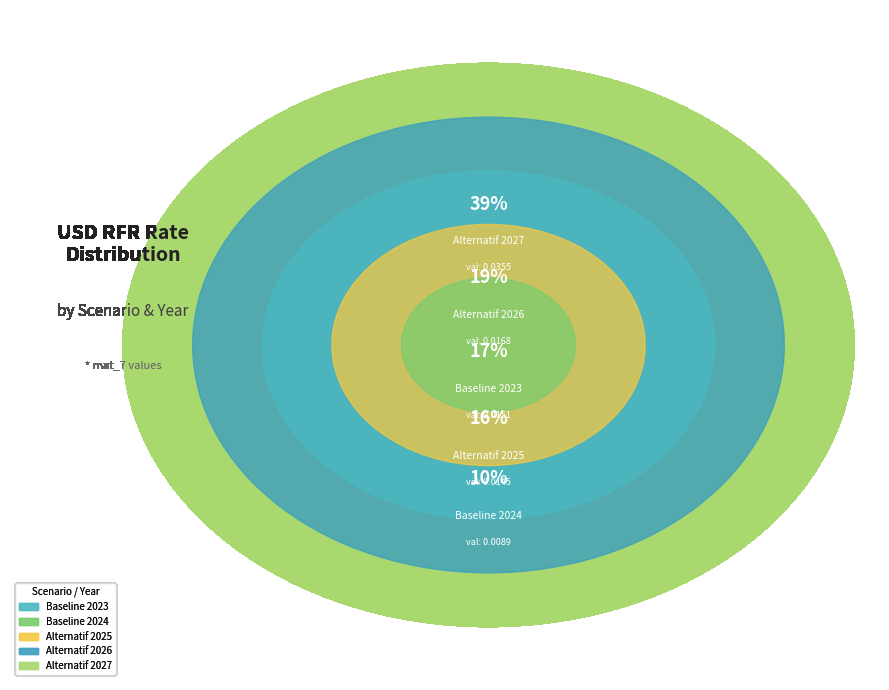

How much of the chart is everything except Alternatif 2025?

84.1%